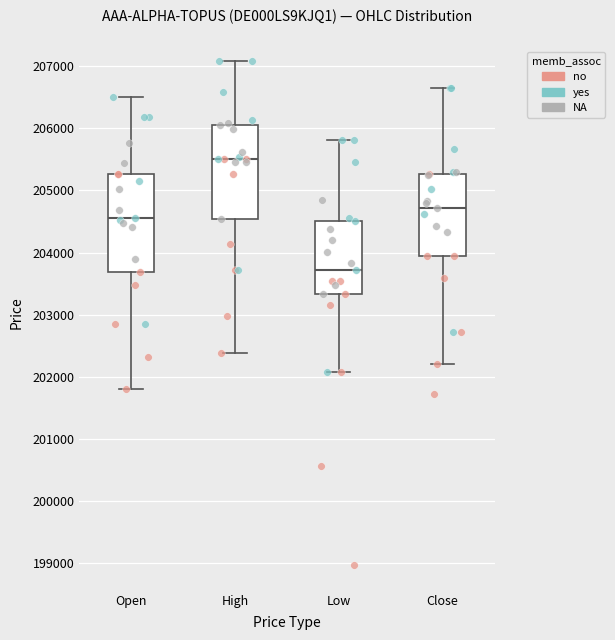

Reading left to right, transcribe this box plot: for each box, give where its median line is, the range the box spans, and where its two whiskers end, as read against the y-axis. The values are not printed on the chart, so give them approximately, as read against the axis.

Open: median 204600, box 203700 to 205300, whiskers 201800 to 206500
High: median 205500, box 204500 to 206100, whiskers 202400 to 207100
Low: median 203700, box 203300 to 204500, whiskers 202100 to 205800
Close: median 204700, box 203900 to 205300, whiskers 202200 to 206700